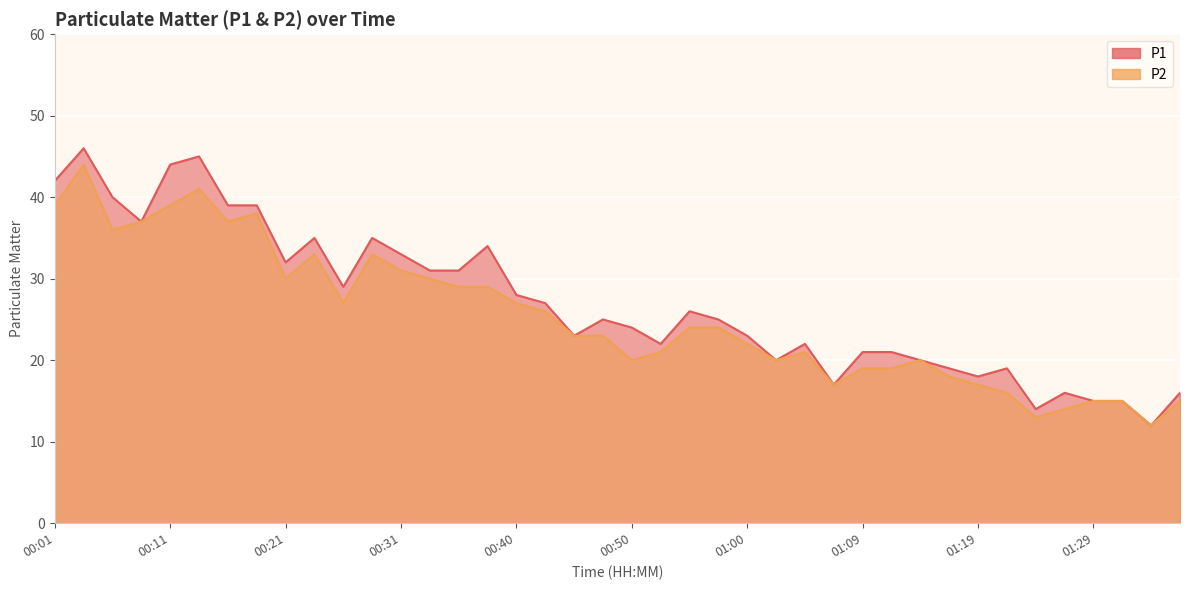

Between 00:21 and 00:38, which is larger?

00:38